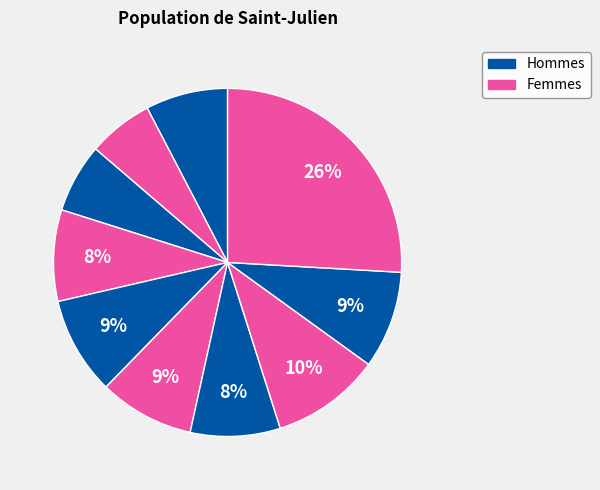

Is there any slice that represents more than half of the pie?

No